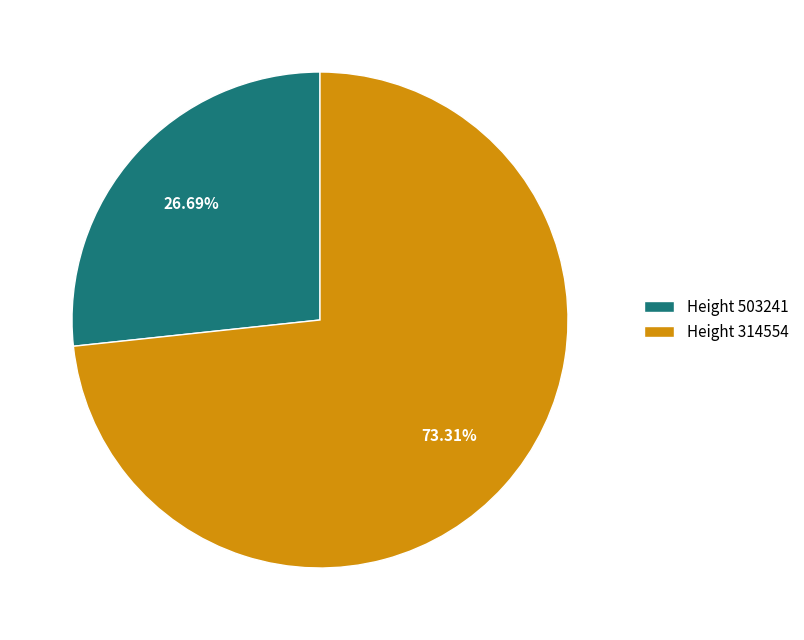

What is the largest slice in the pie chart?

Height 314554